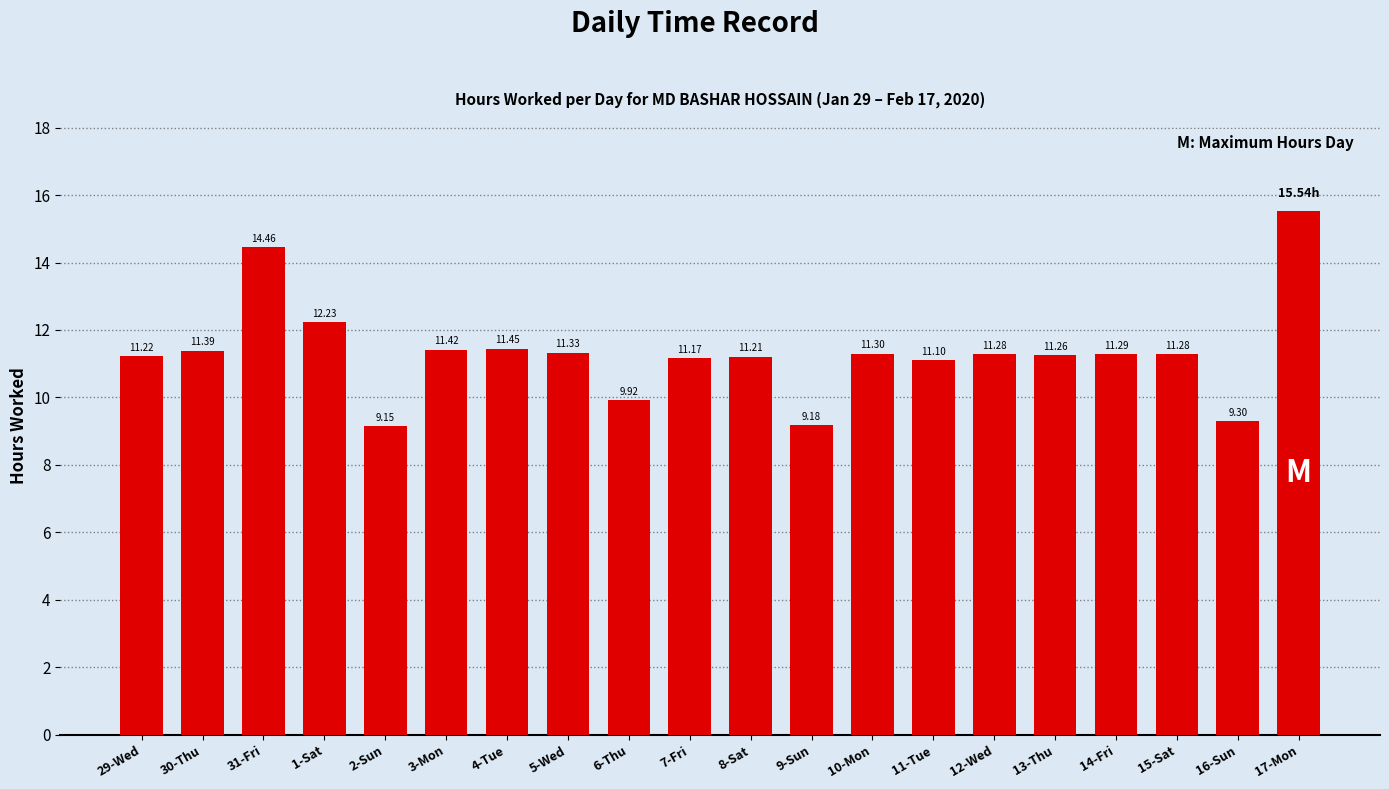

Approximately how many times larger is the value at 3-Mon compared to 5-Wed?

1.0